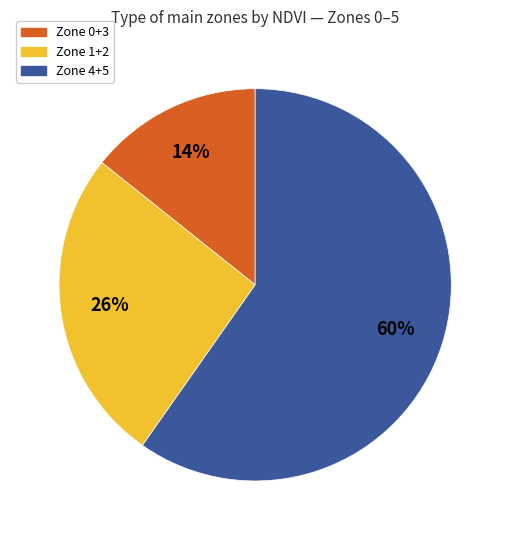

What percentage is the Zone 4+5 slice, to the nearest percent?

60%